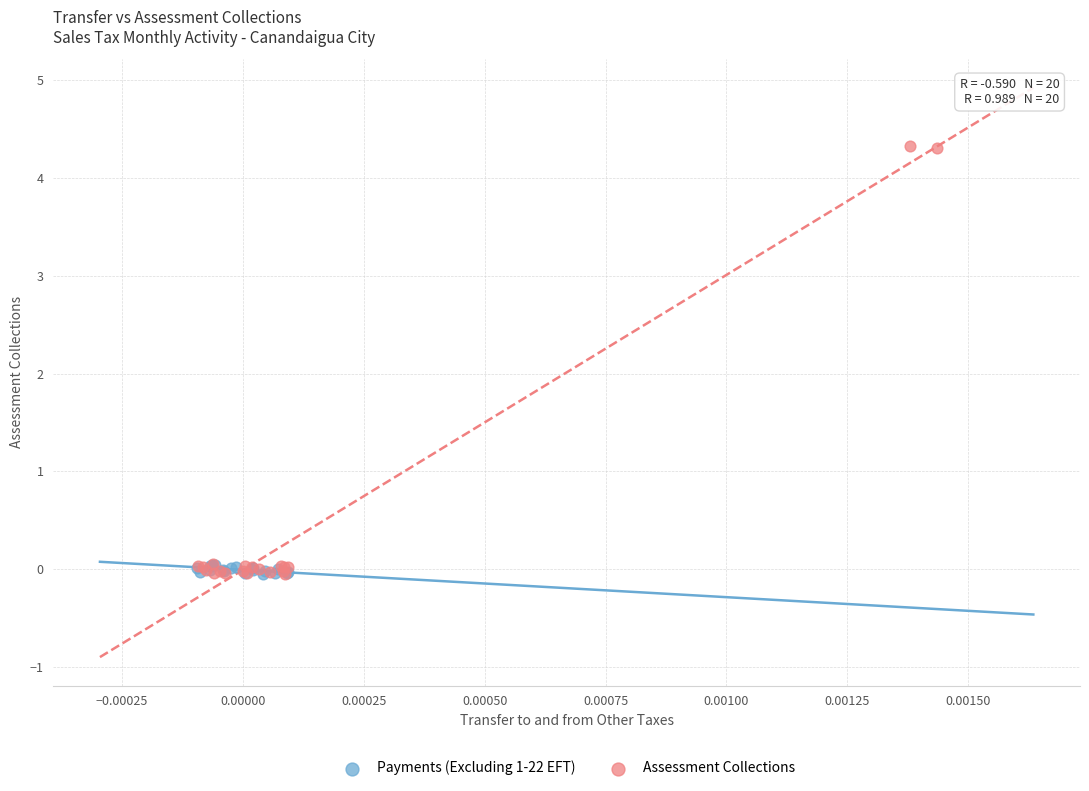

Which series has the widest spread of Y values?

Assessment Collections